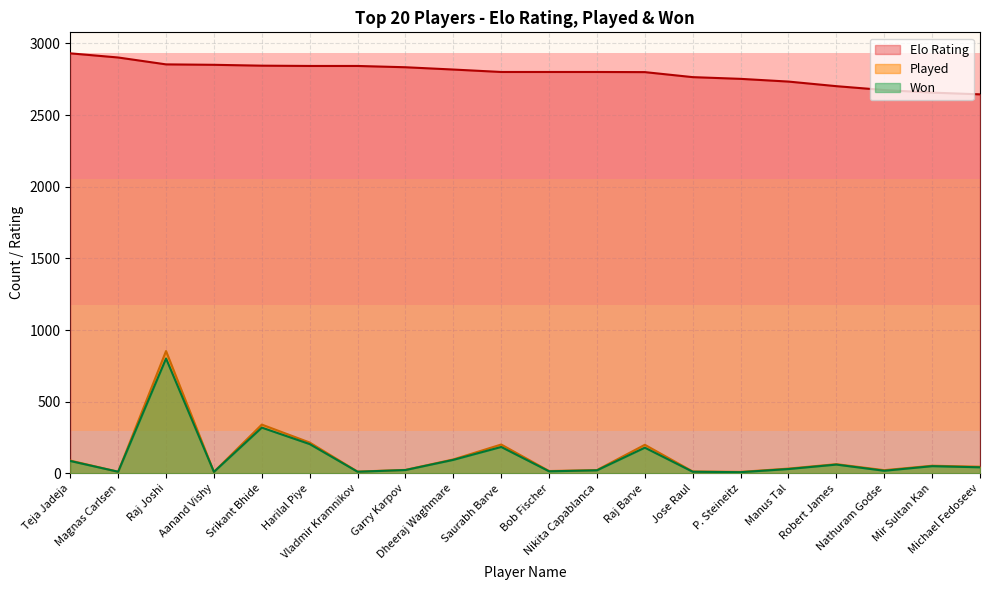

What is the difference between the maximum and minimum values in the Played series?

843